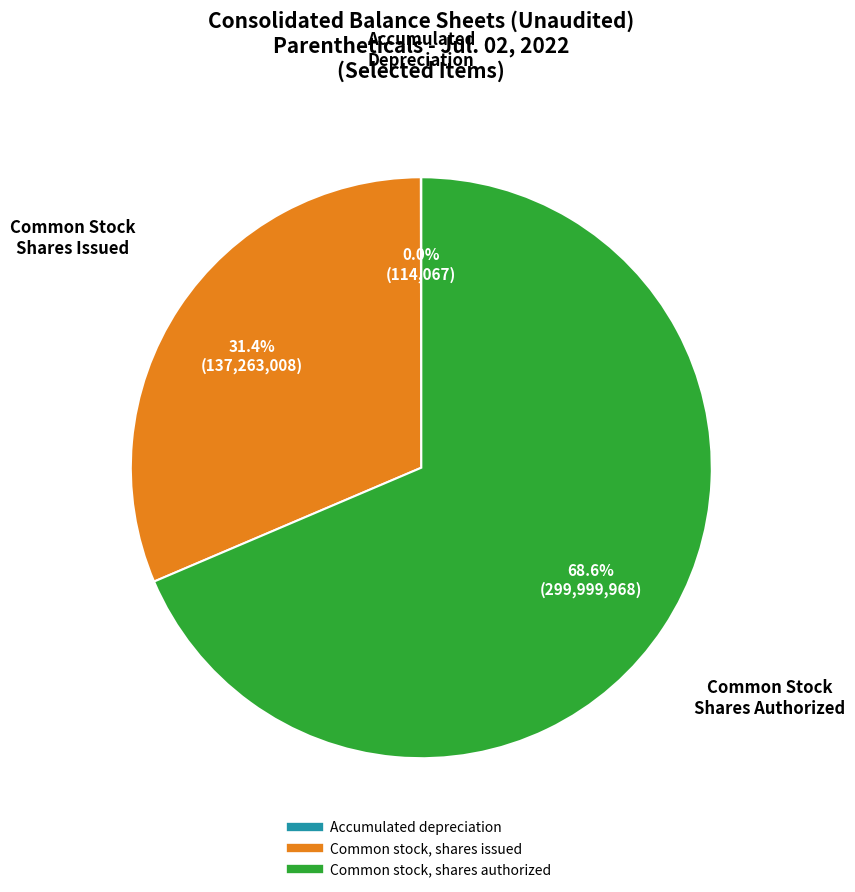

Is there a majority slice in this chart?

Yes